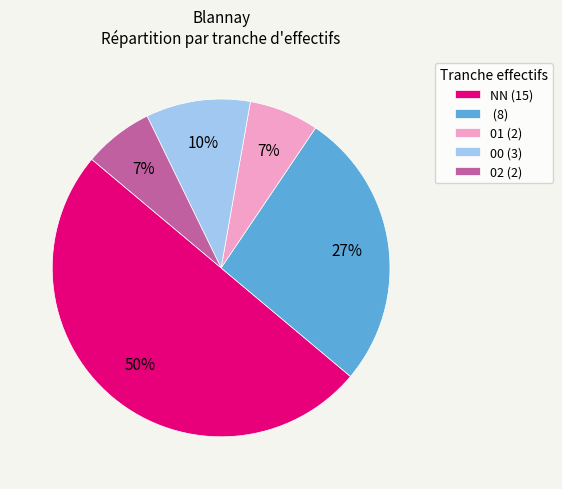

To the nearest percent, what portion does 02 (2) represent?

7%